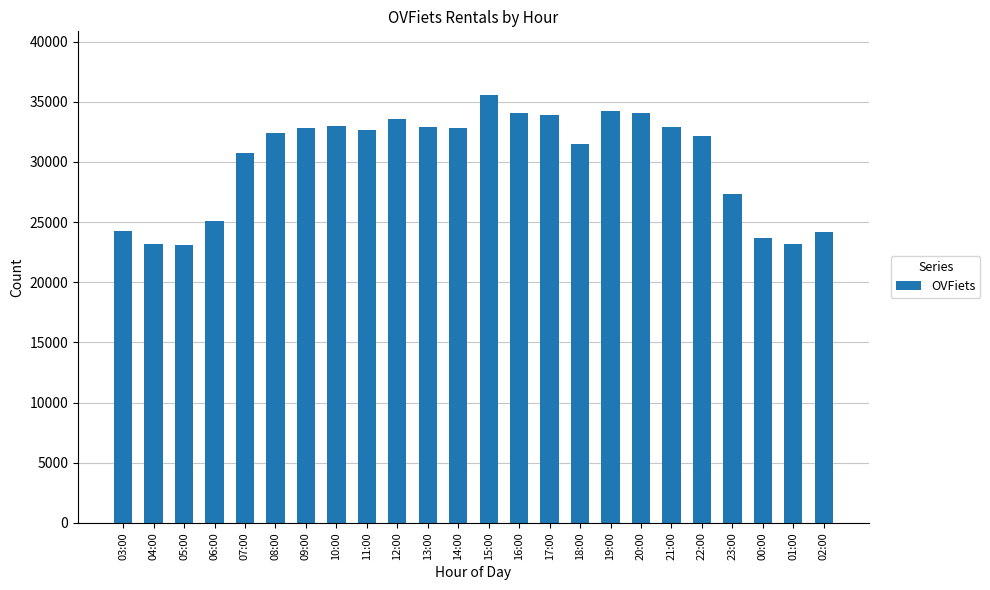

Is it true that the value at 06:00 is 38932?

False